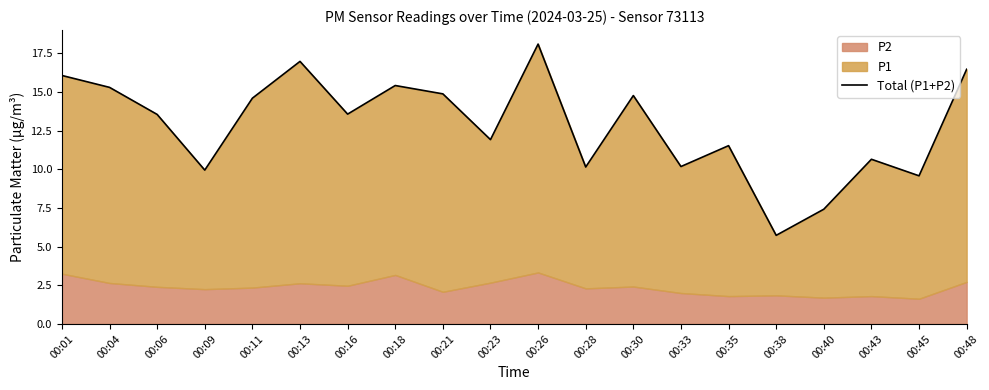

Reading left to right, list all the values displayed in this chart.

00:01=16.1	00:04=15.3	00:06=13.6	00:09=9.9	00:11=14.6	00:13=17.0	00:16=13.6	00:18=15.4	00:21=14.9	00:23=11.9	00:26=18.1	00:28=10.1	00:30=14.8	00:33=10.2	00:35=11.5	00:38=5.7	00:40=7.4	00:43=10.7	00:45=9.6	00:48=16.5